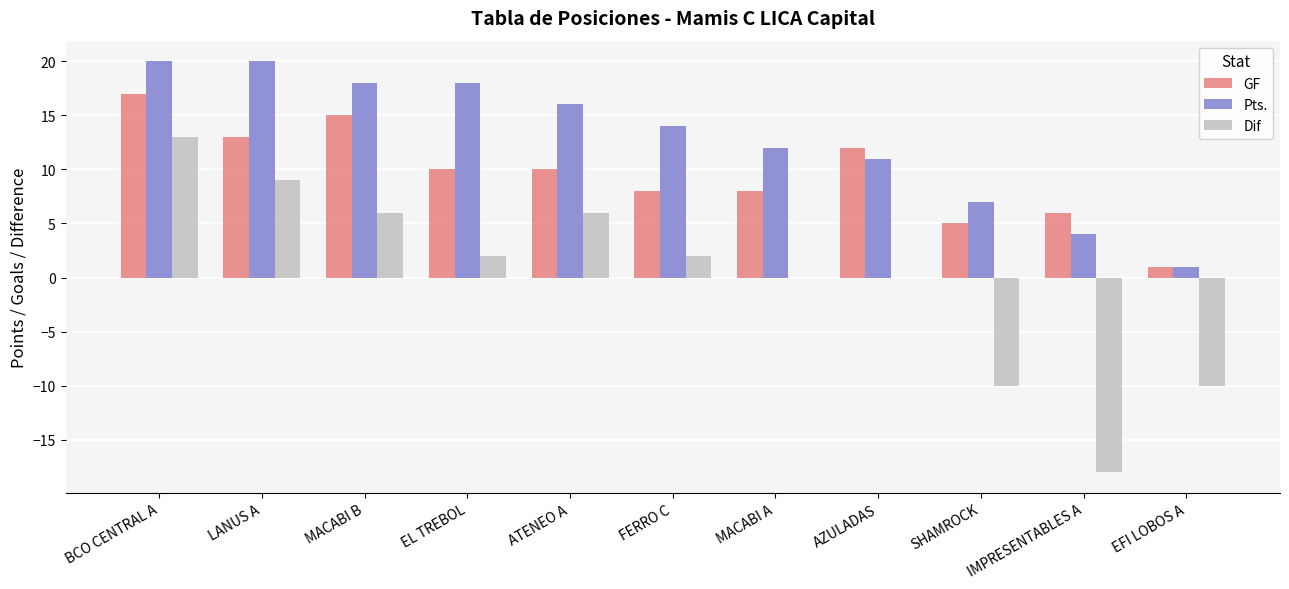

What is the difference between the GF values at AZULADAS and EFI LOBOS A?

11